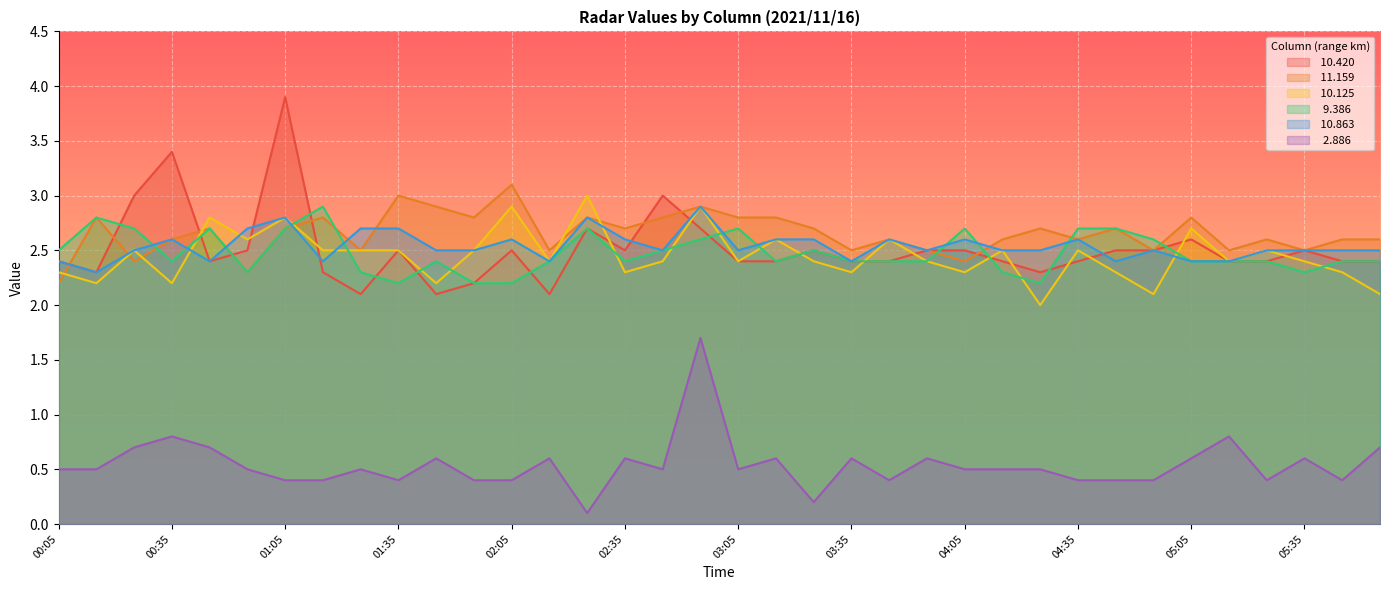

Which series has the largest total across all categories?

 11.159